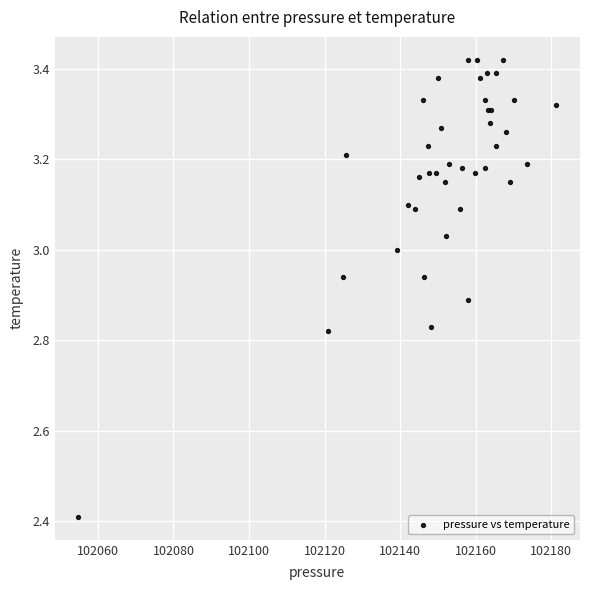

What Y value in the scatter plot is closest to 2?

2.4